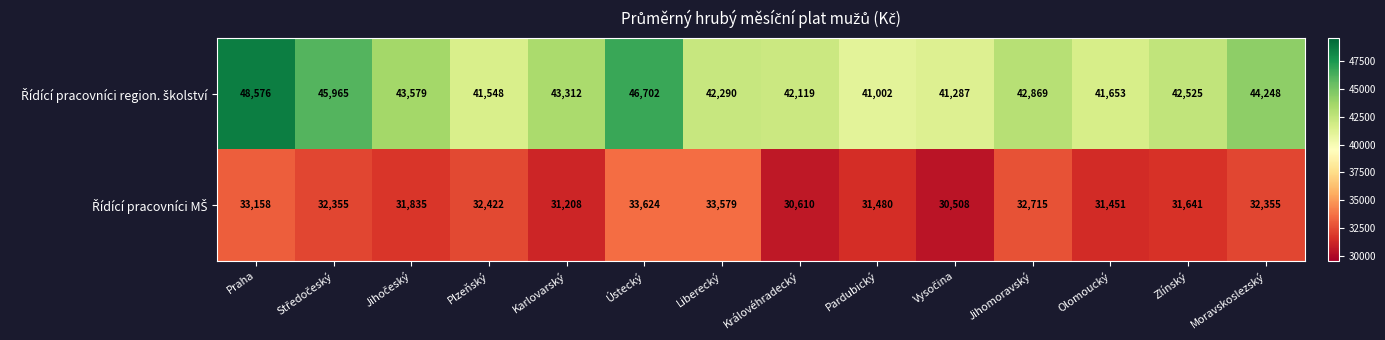

What is the difference between the highest and lowest values at Olomoucký?

10202